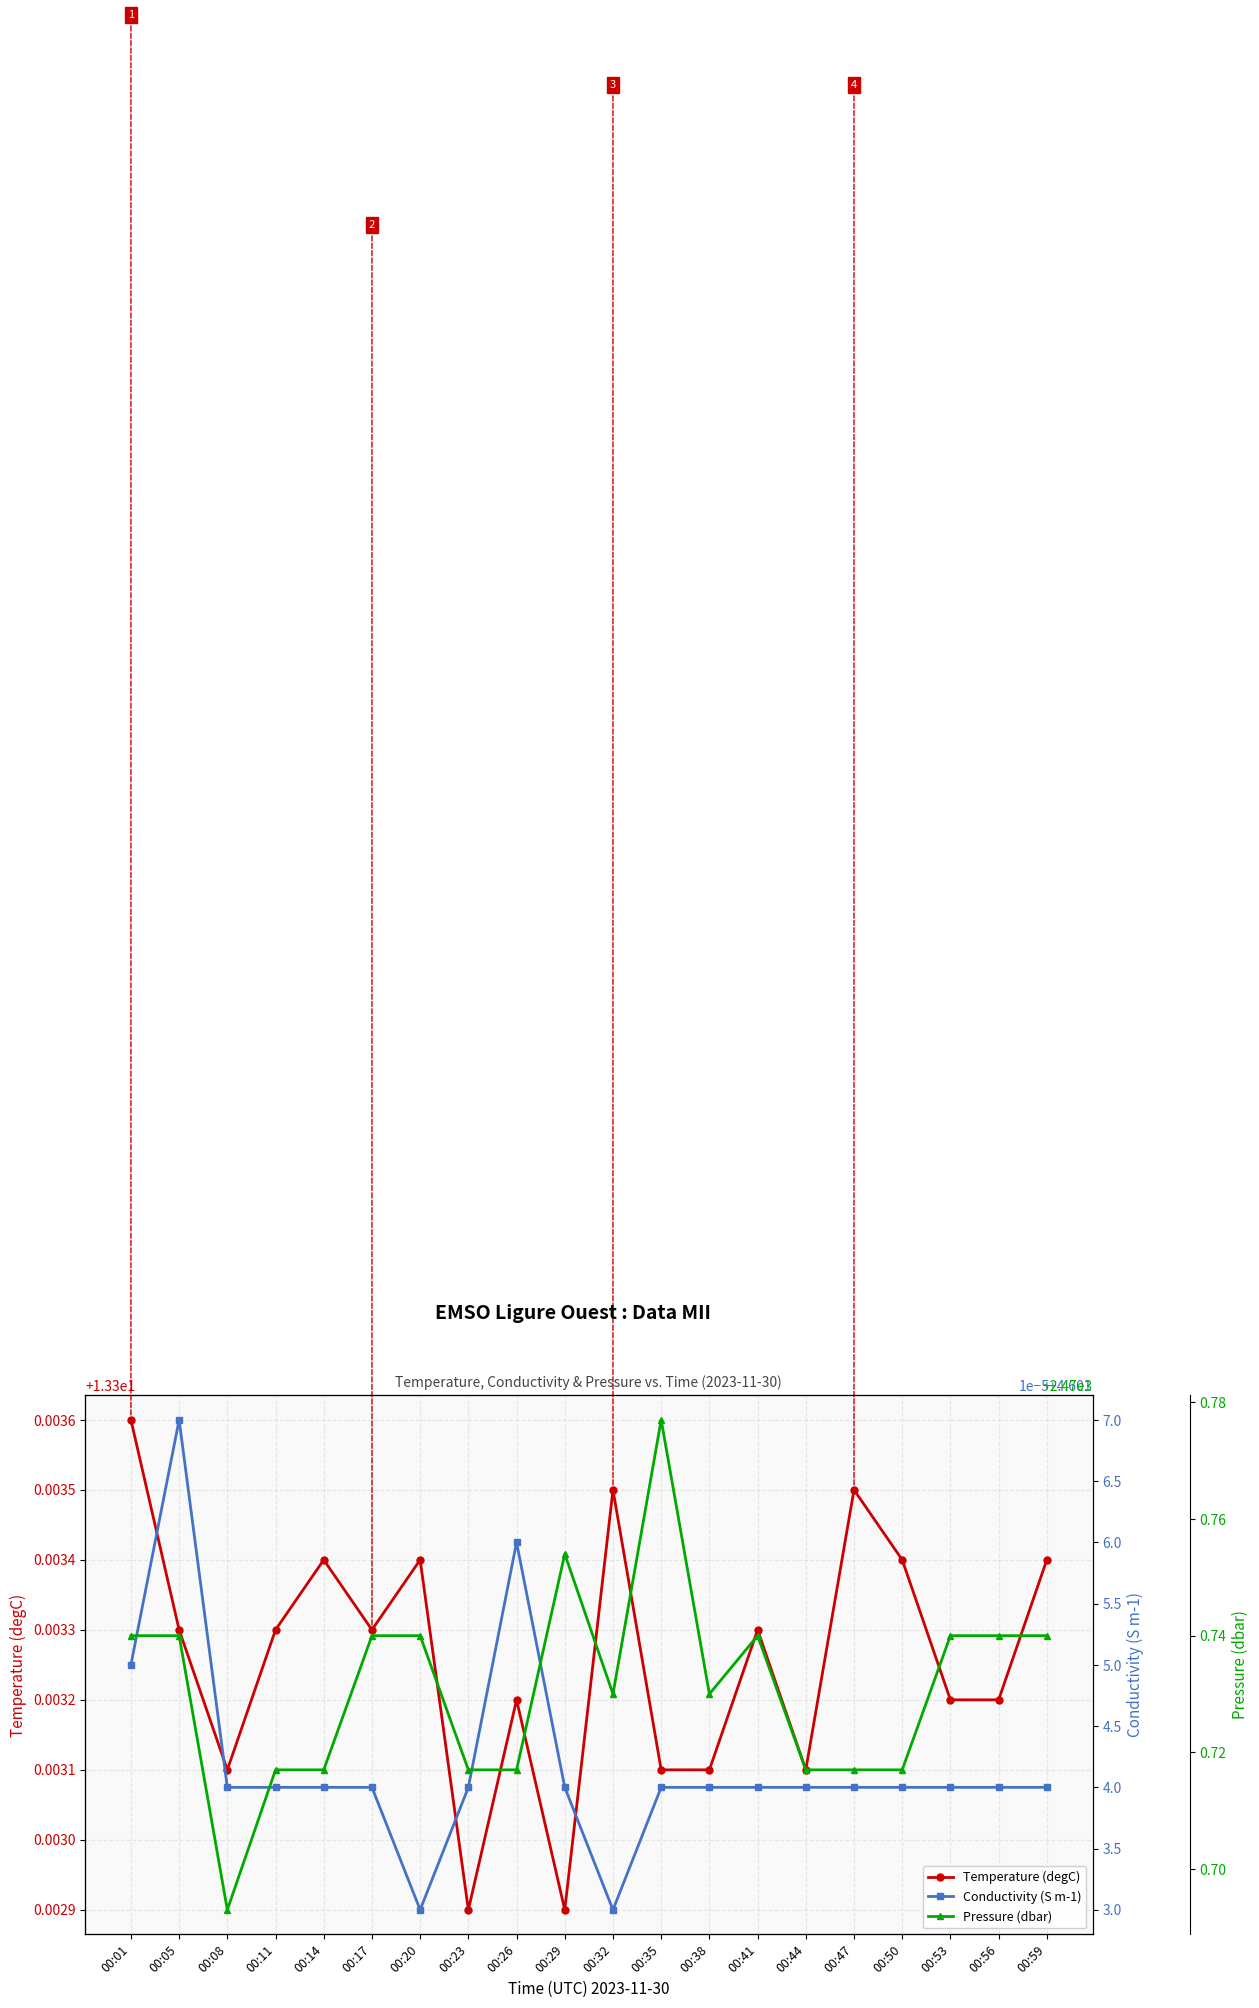

What is the sum of the Temperature (degC) values at 00:11 and 00:44?

26.6